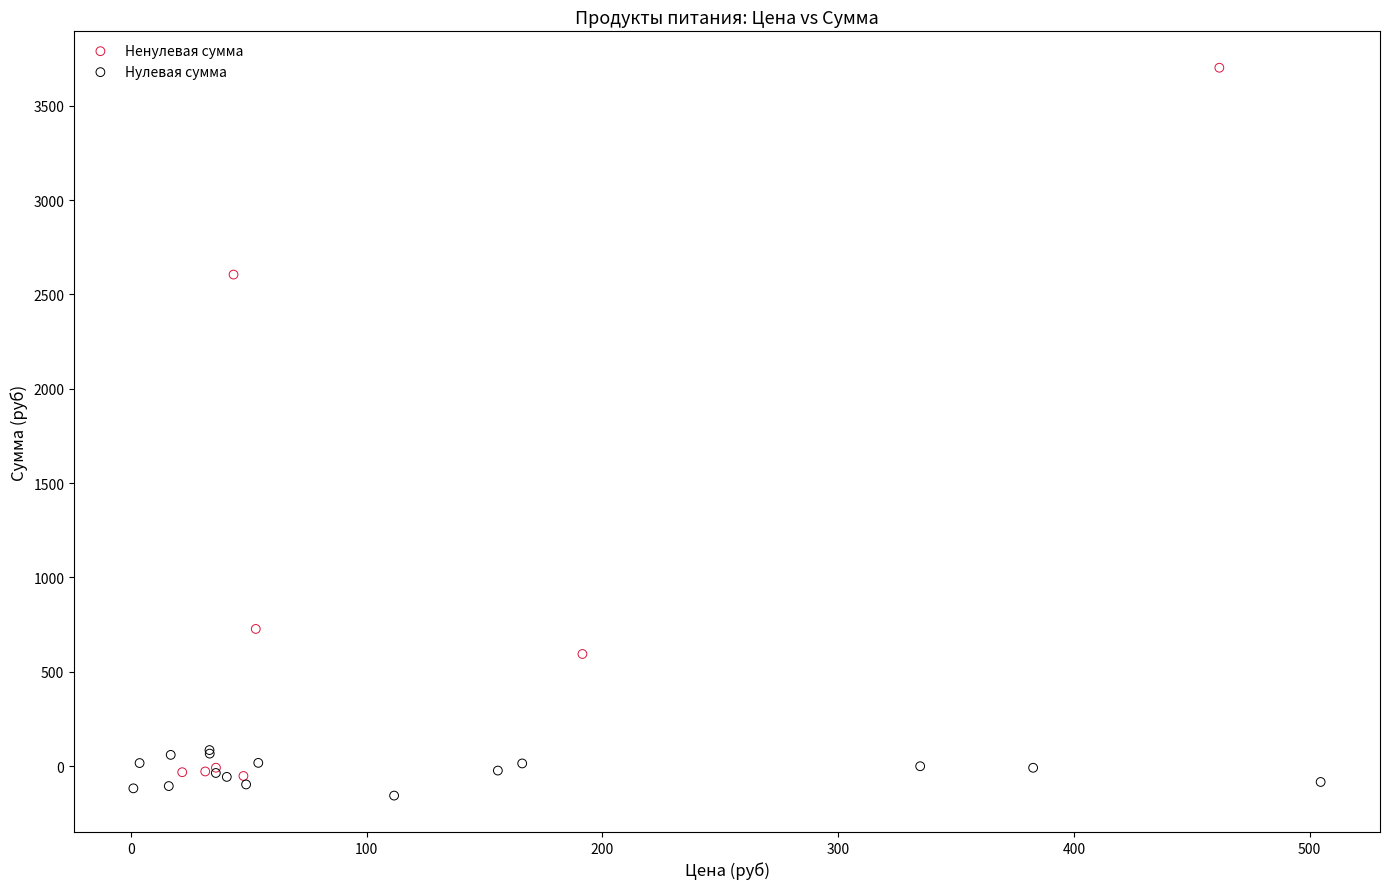

Which series has the largest Y range (max minus min)?

Ненулевая сумма